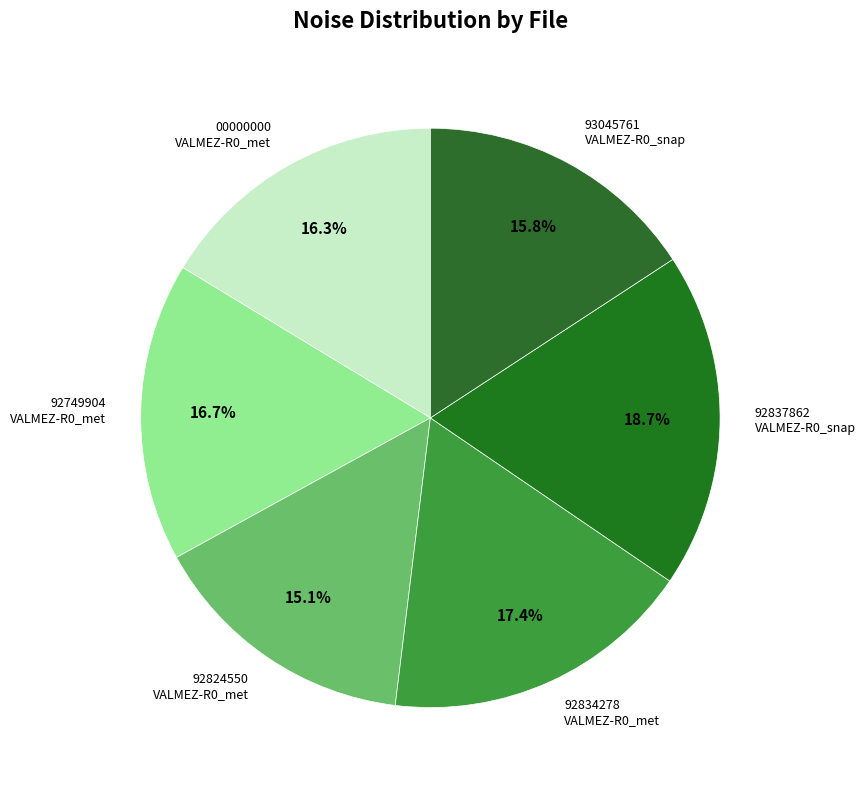

Is there any slice that represents more than half of the pie?

No